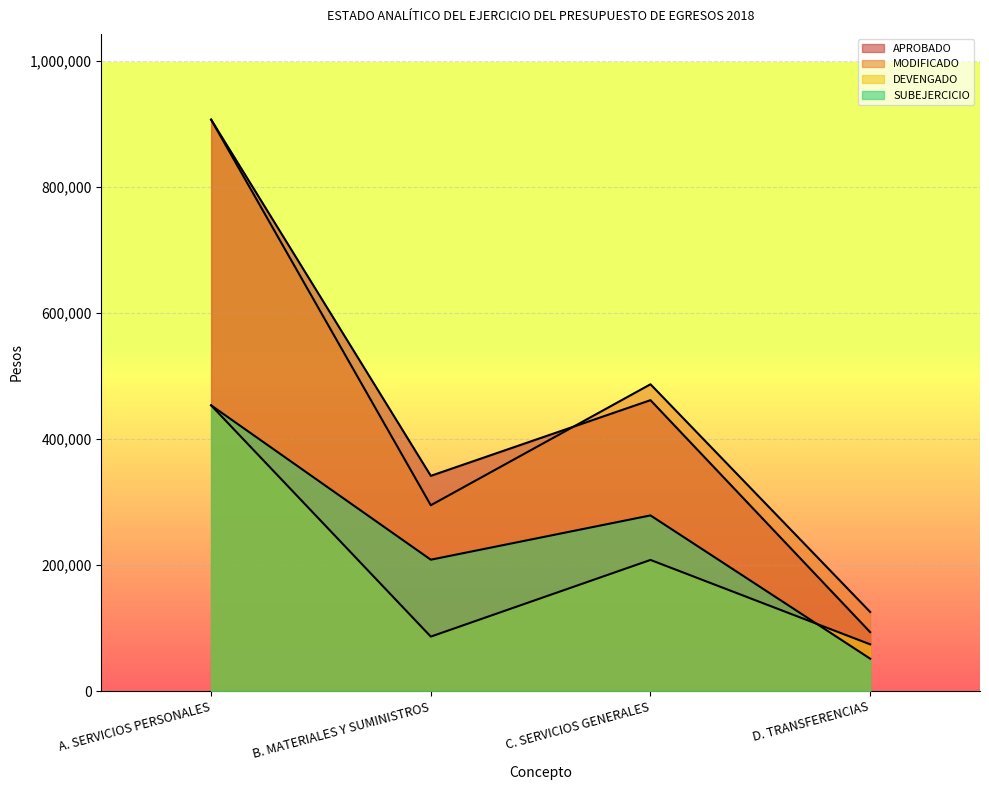

What is the label of the 4th point from the right?

A. SERVICIOS PERSONALES